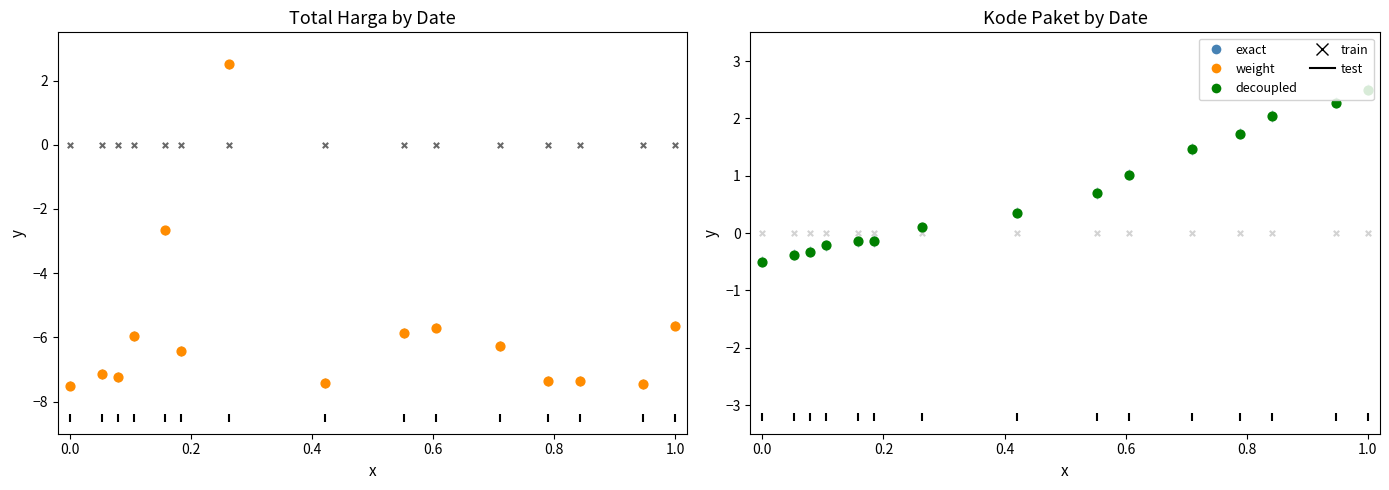

Which series reaches the maximum Y coordinate?

Total Harga